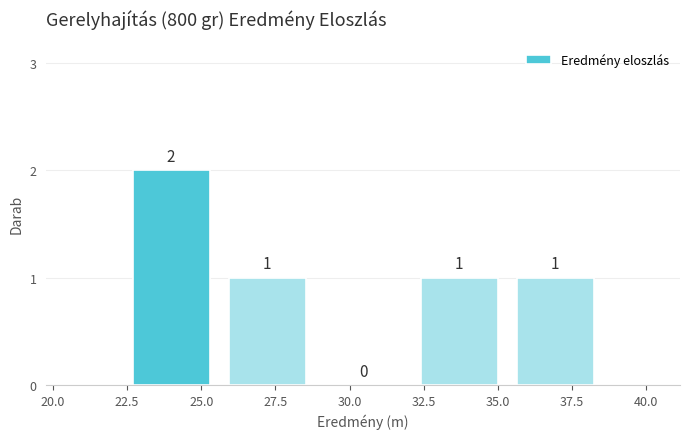

How tall is the bar that spans 25.5 to 29.0 on the x-axis? The bar edges are not printed on the chart, so give them approximately, as read against the axis.

1